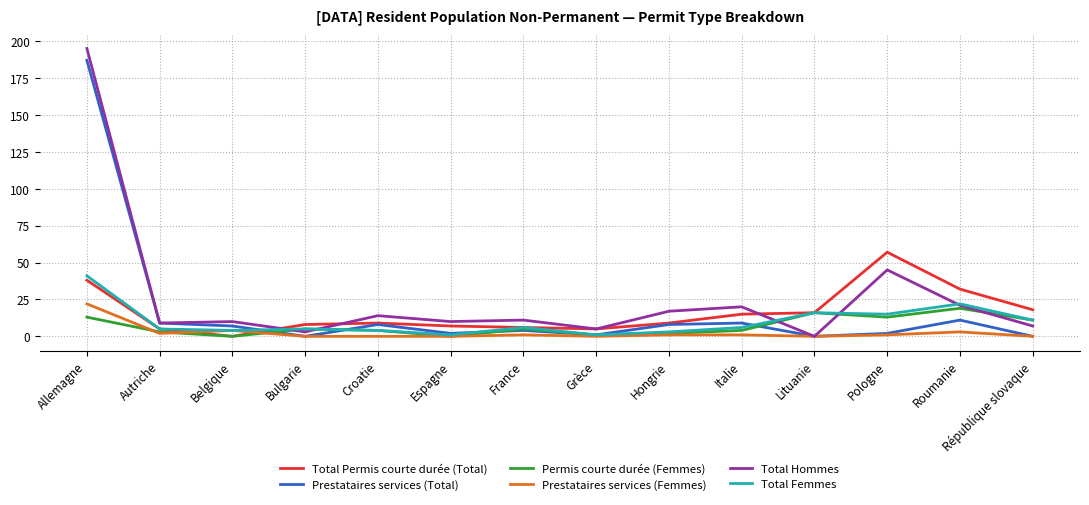

The value of Total Hommes at Grèce is 5. True or false?

True